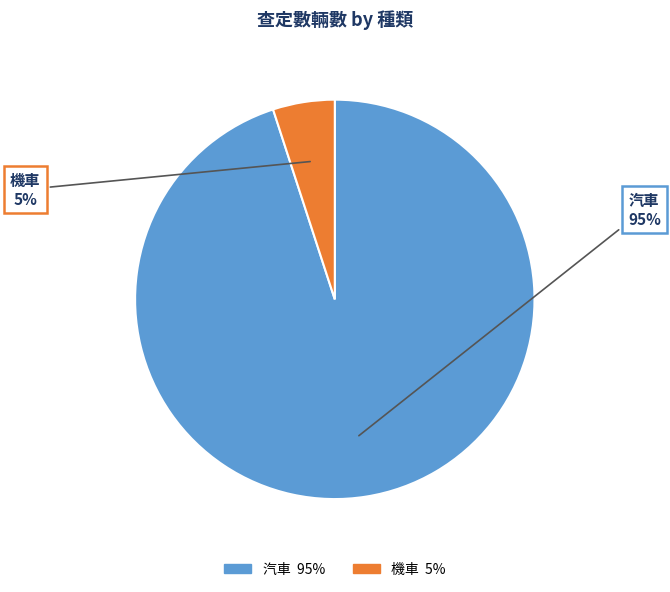

What is the ratio of the value at 汽車 to the value at 機車?

19.0